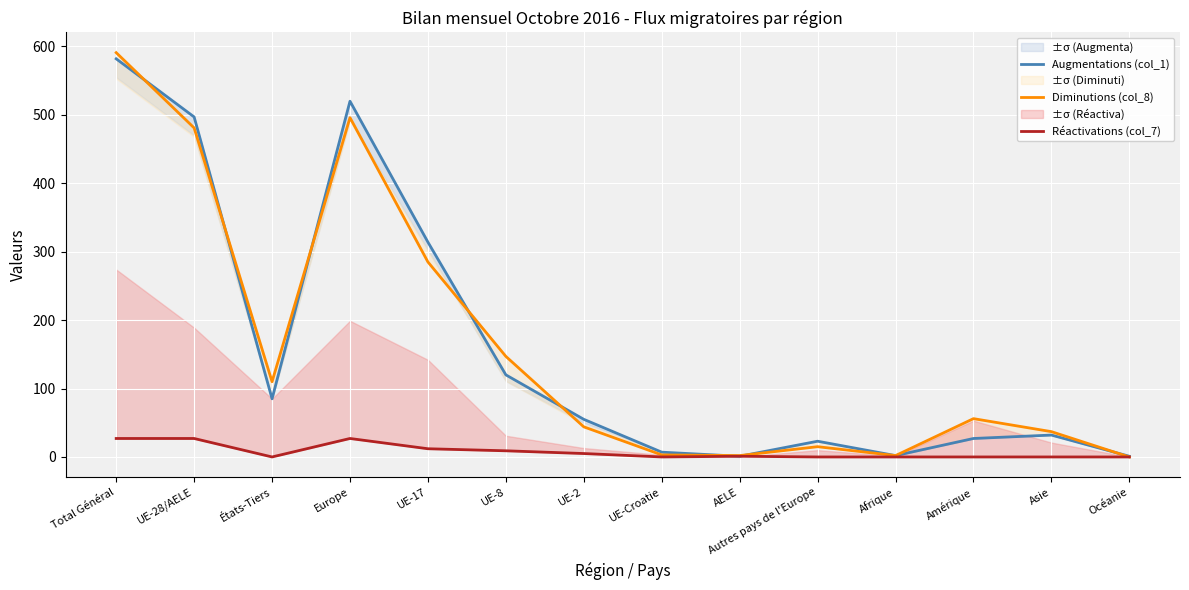

What position from the left is UE-17?

5